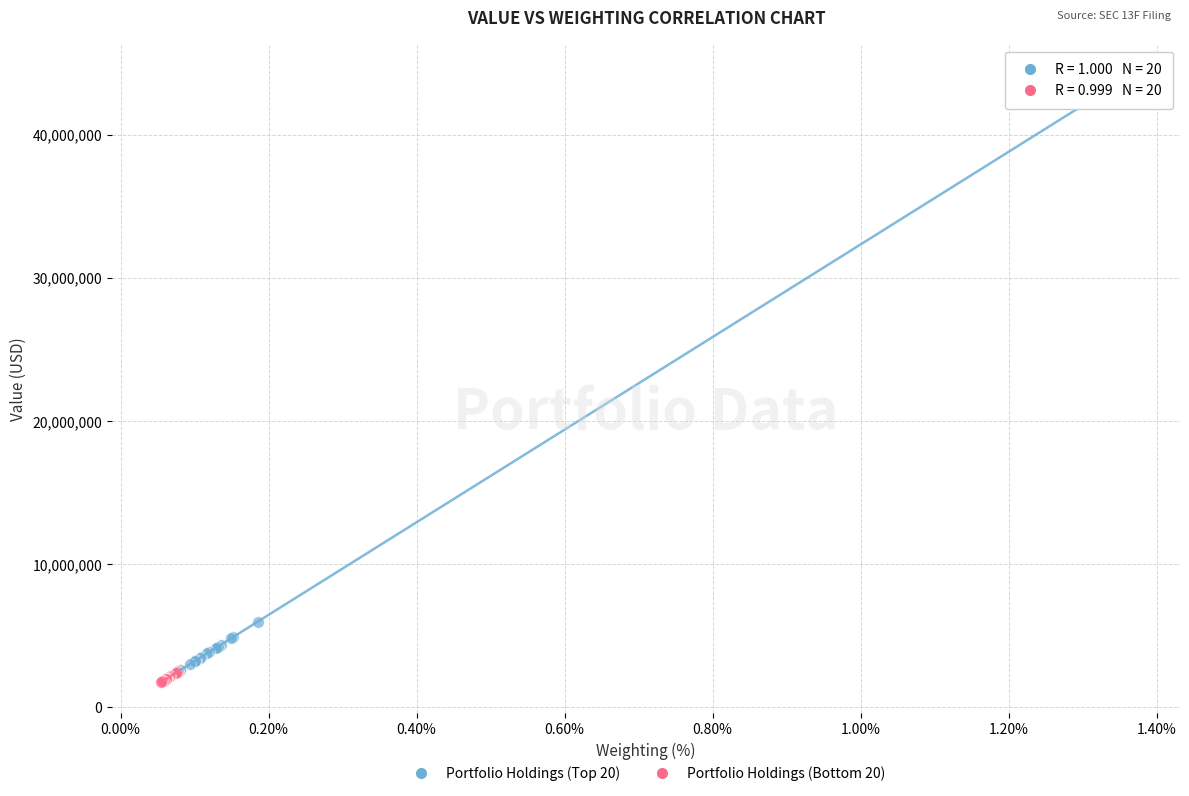

Which series has the largest Y range (max minus min)?

Portfolio Holdings (Top 20)